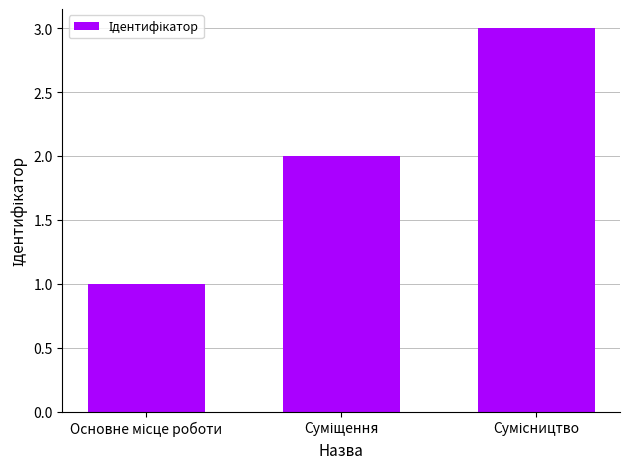

What is the smallest value displayed?

1